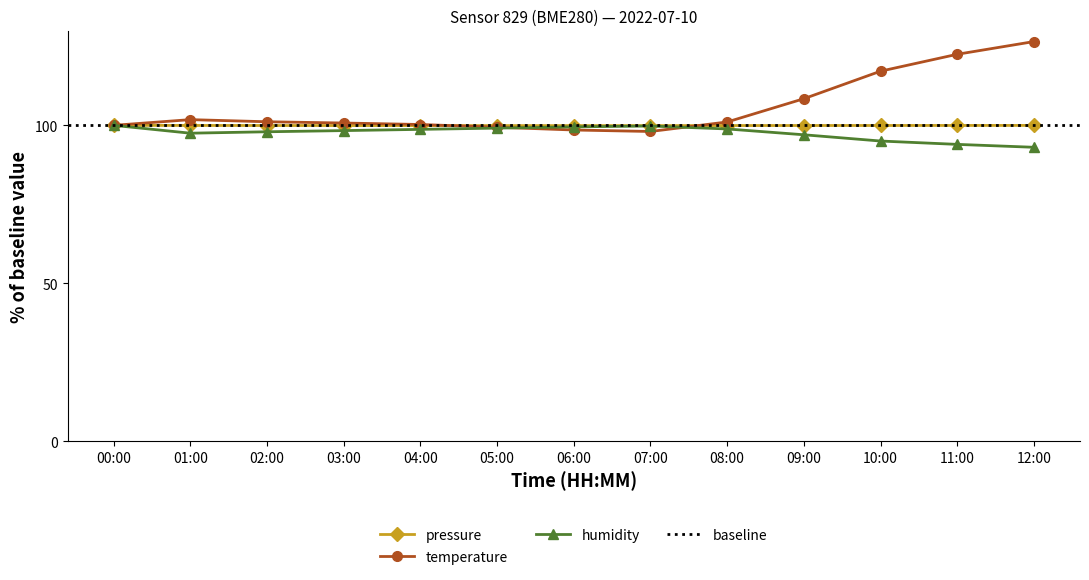

Where is pressure nearest to the value 99?

05:00